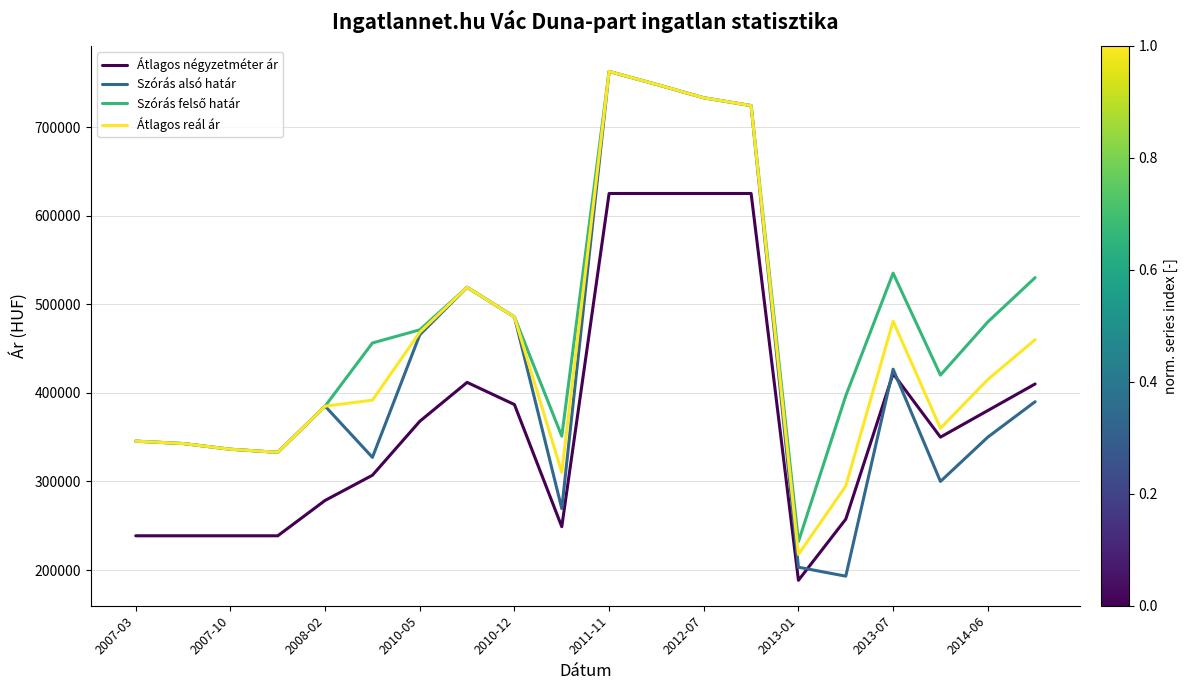

Which series has the widest spread of values?

Szórás alsó határ